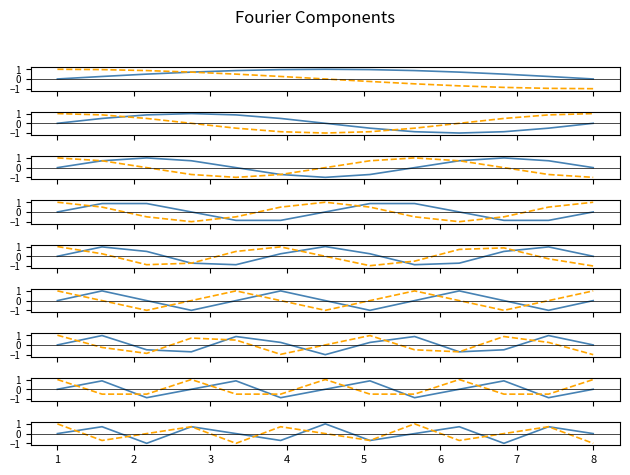

Where is sine component nearest to the value 0?

1